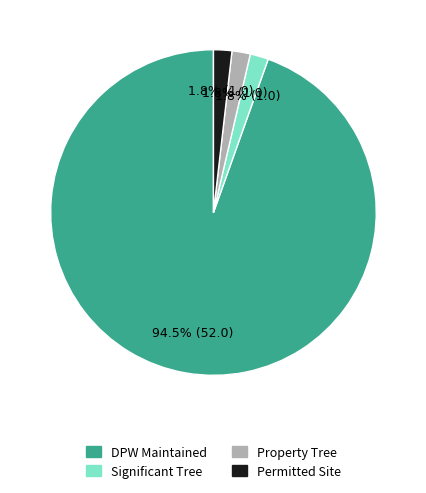

To the nearest percent, what portion does Property Tree represent?

2%